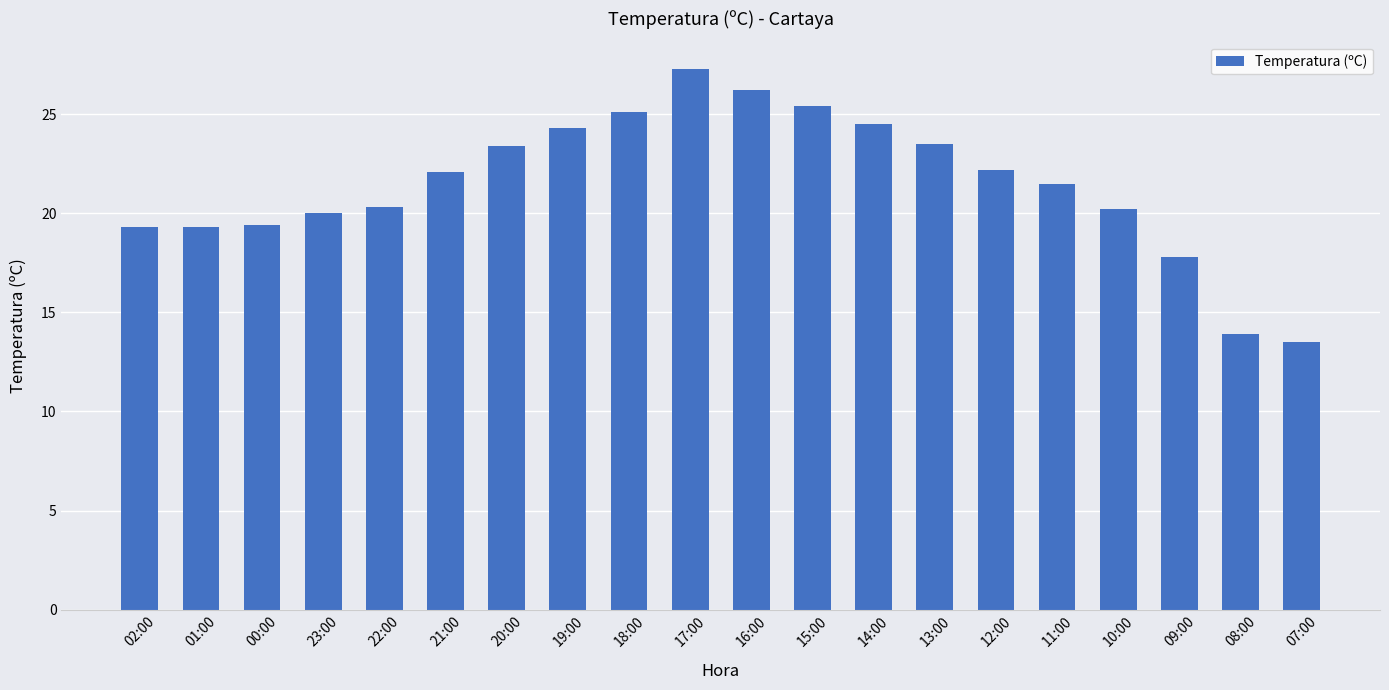

The value at 18:00 is 33.0. True or false?

False